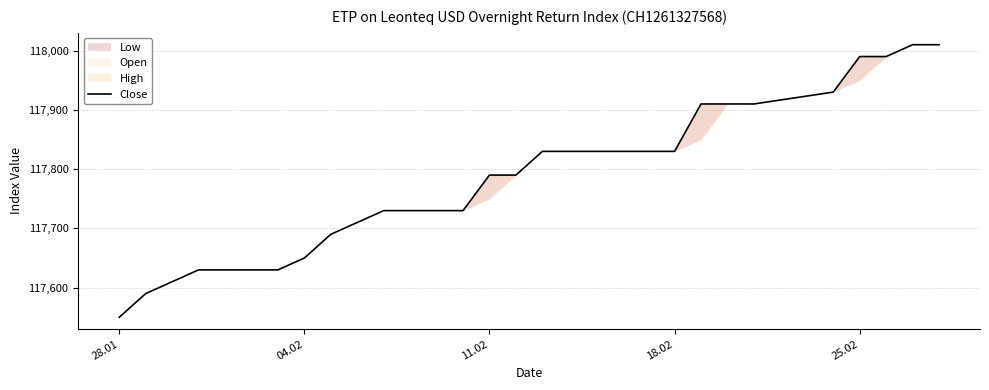

The chart shows a value of 117990 at 25.02. True or false?

True